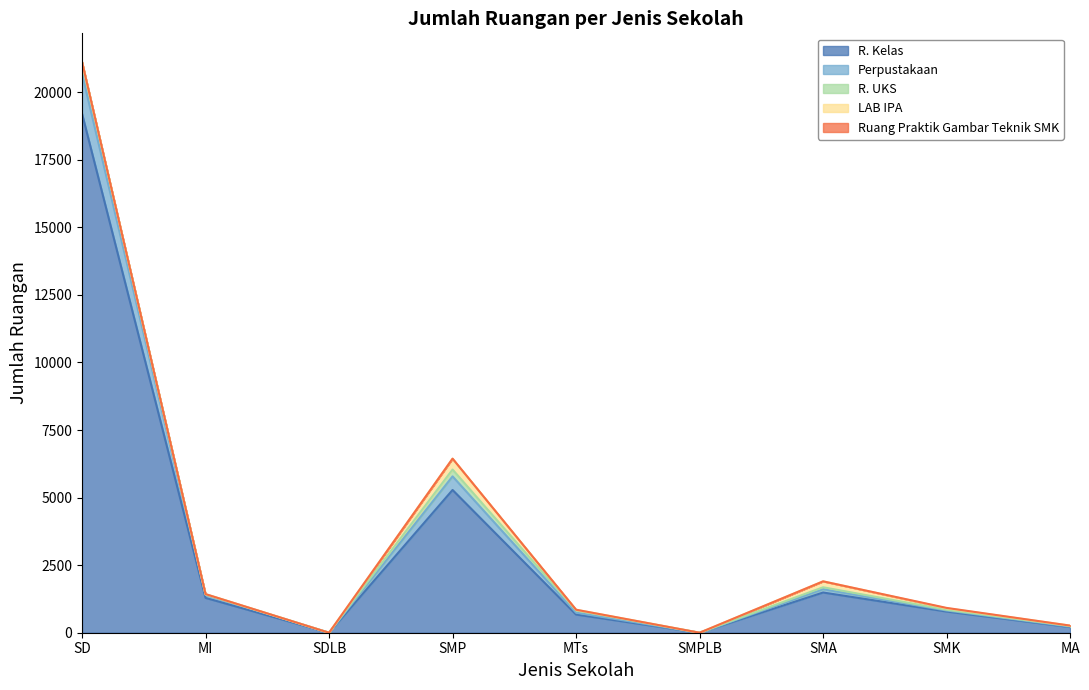

Reading left to right, list all the values displayed in this chart.

R. Kelas: 19208	1289	0	5282	673	0	1488	784	209
Perpustakaan: 1474	112	0	503	69	0	123	37	19
R. UKS: 422	19	0	253	84	0	71	28	20
LAB IPA: 18	9	0	403	25	0	219	56	15
Ruang Praktik Gambar Teknik SMK: 0	0	0	0	0	0	0	13	0